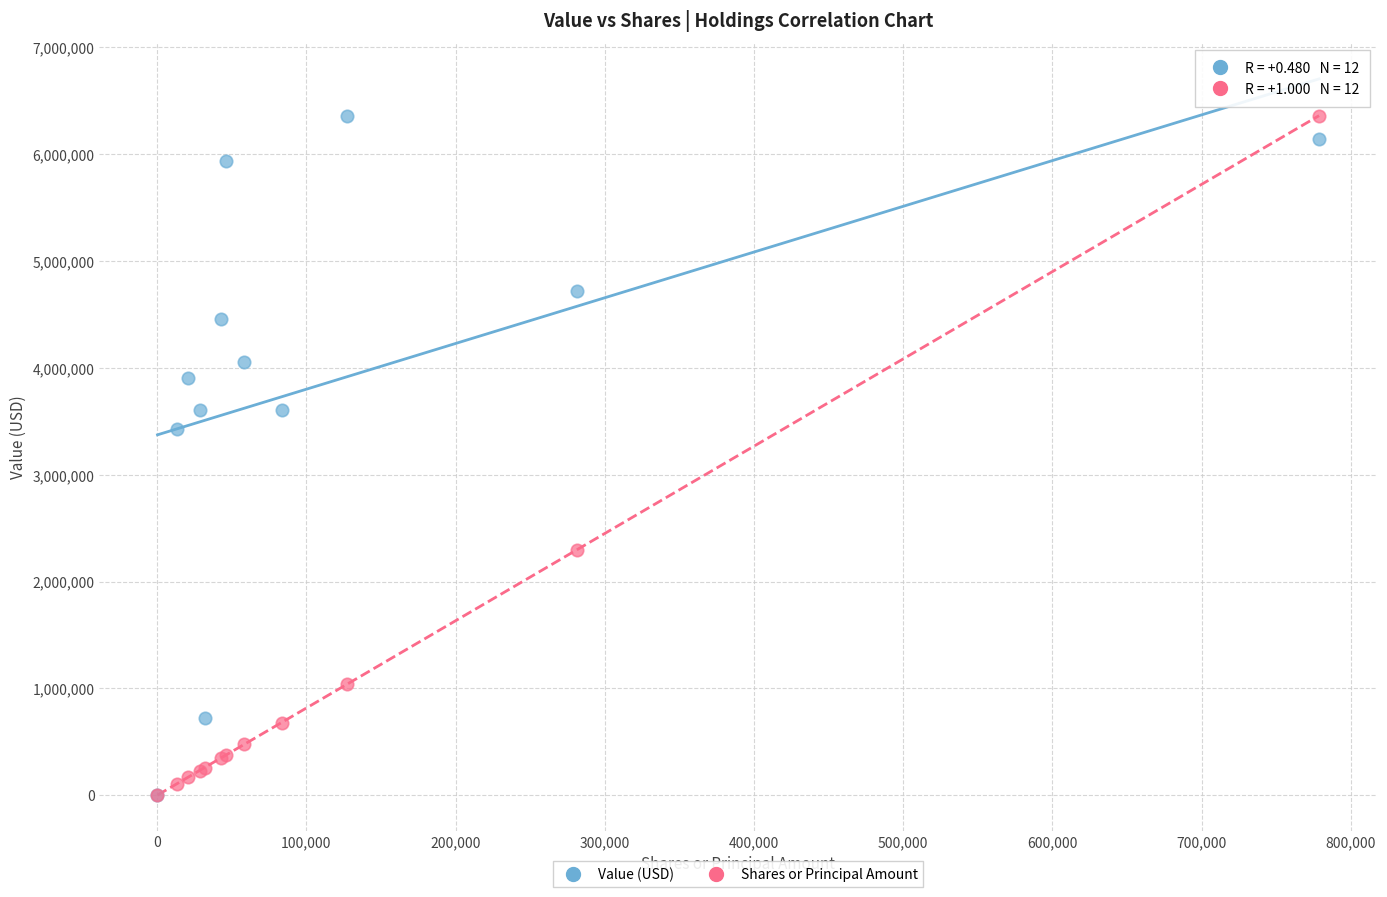

In the Value (USD) series, what Y value is closest to 3181500?

3425000.0